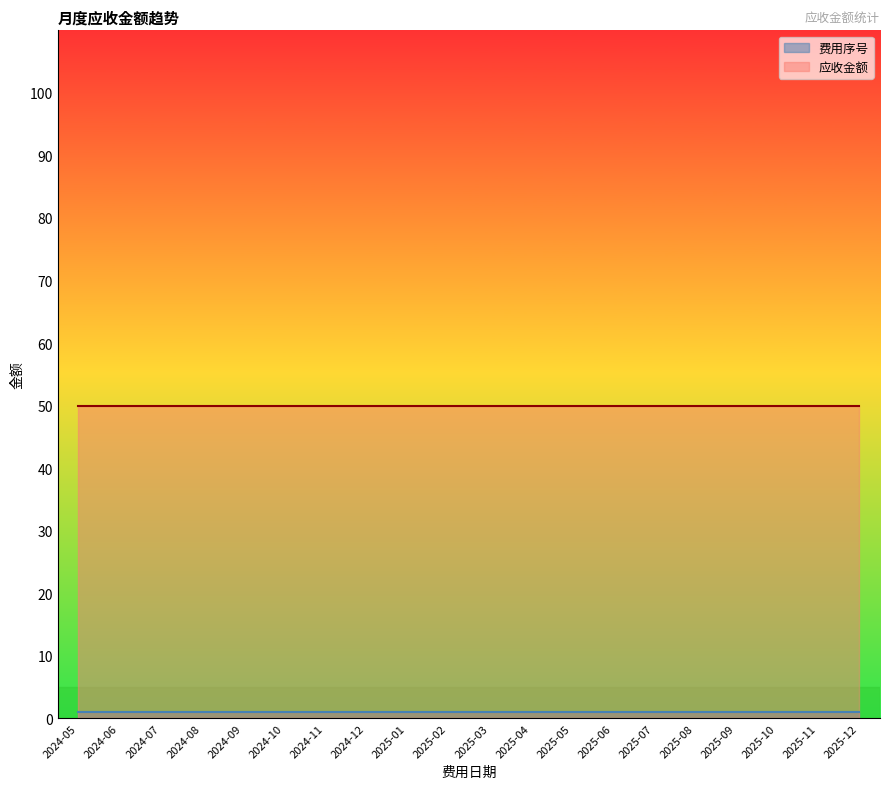

What is the value of the 费用序号 point at the 15th from the left?

1